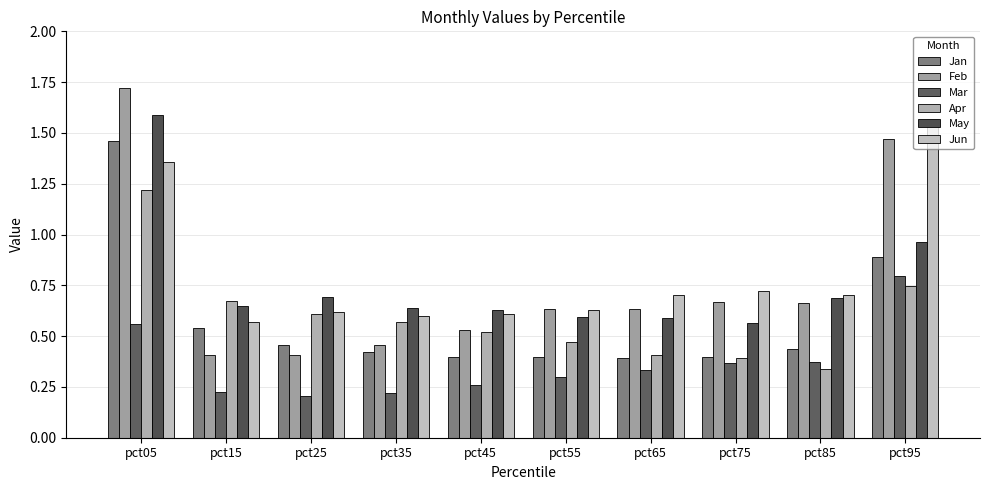

Which label corresponds to the smallest value in the chart?

pct25